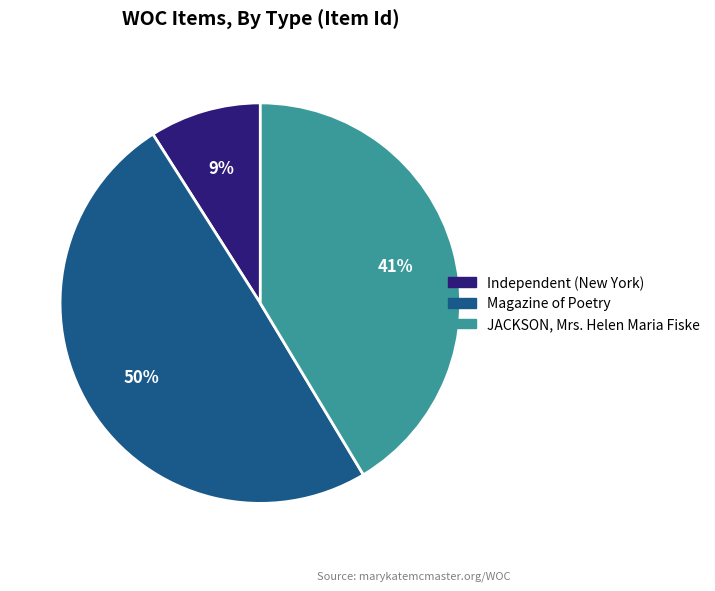

Is there any slice that represents more than half of the pie?

No